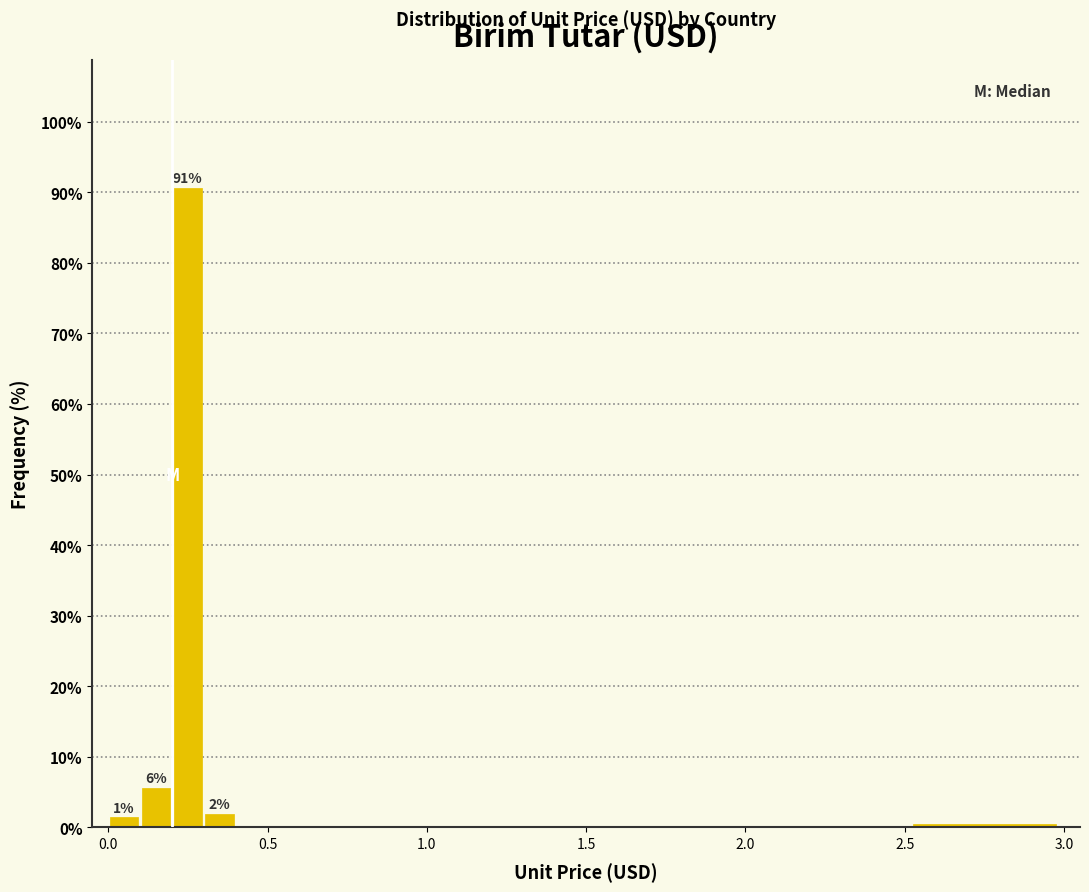

Read against the x-axis, roughly where is the centre of the tallest bar?

0.25